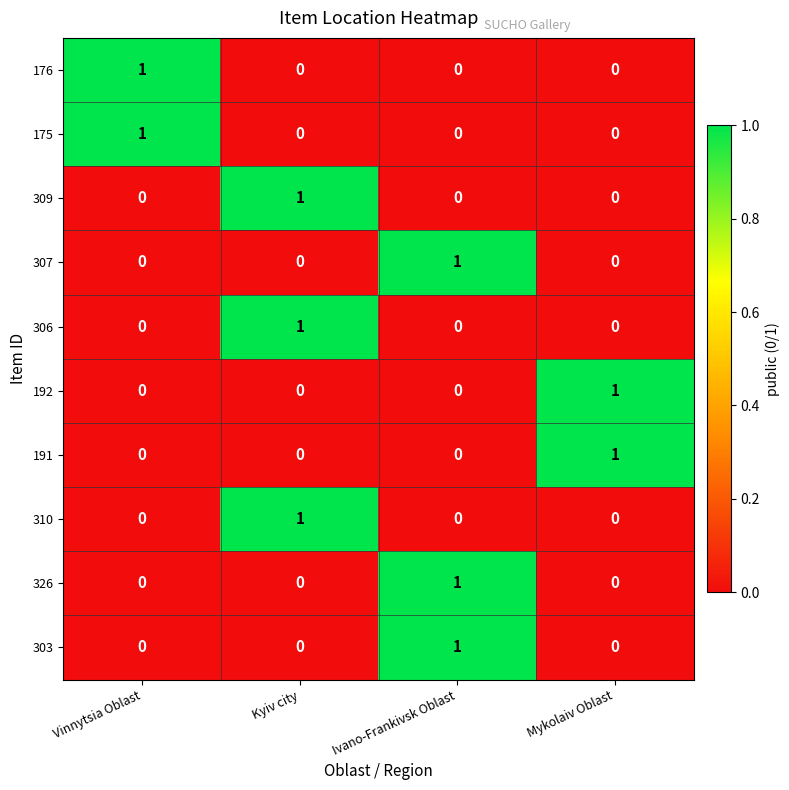

Is it true that 176 equals 1 at Ivano-Frankivsk Oblast?

False